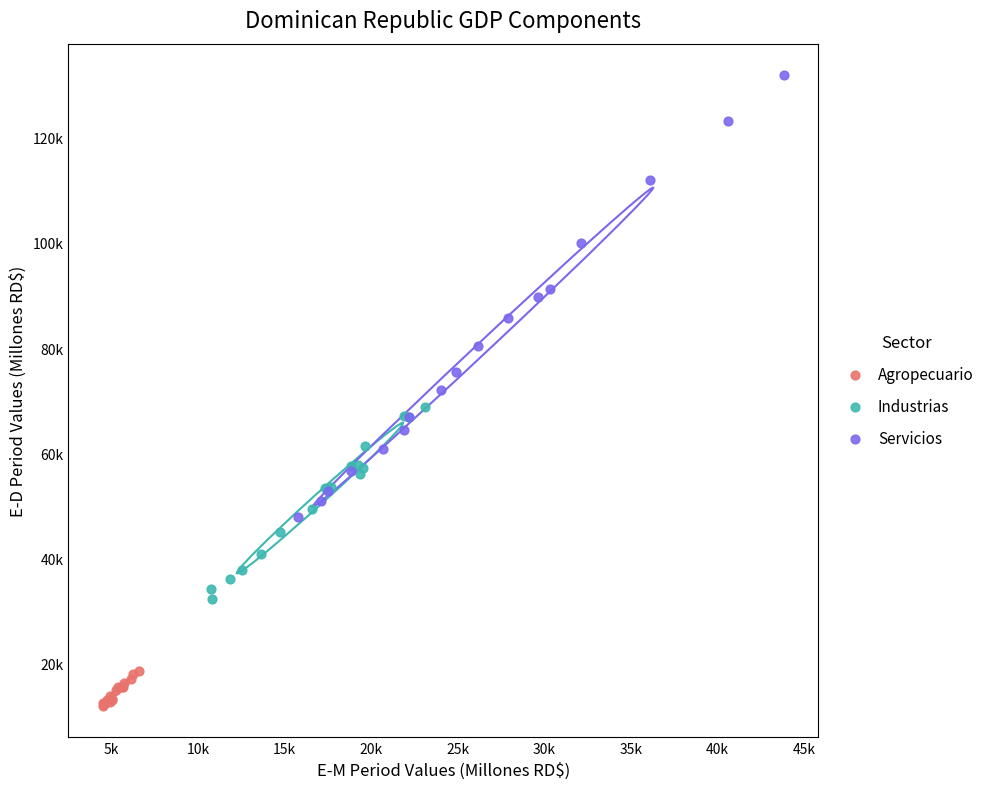

What are all the series names shown in the legend?

Agropecuario, Industrias, Servicios